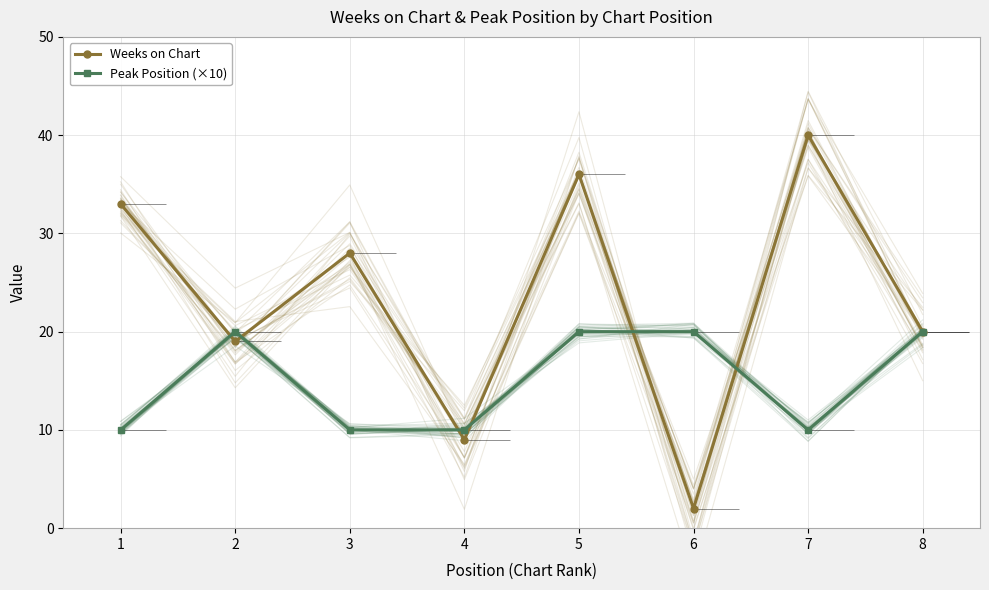

Count the number of data series in this chart.

2